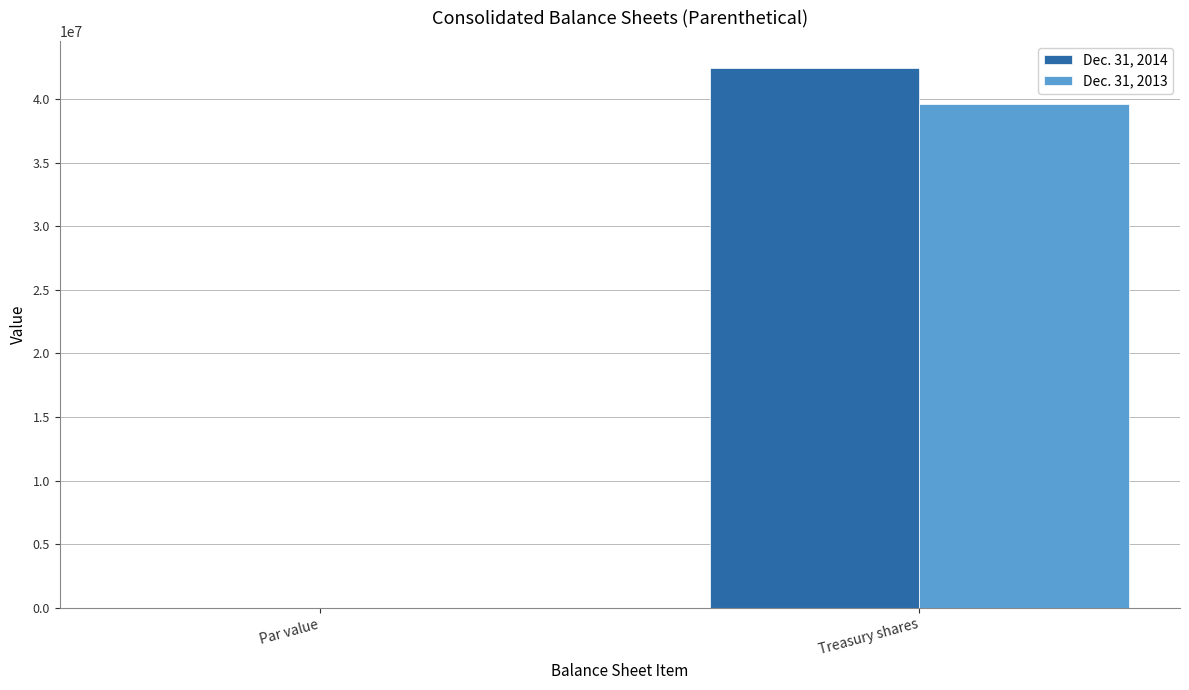

Which series has the largest total across all categories?

Dec. 31, 2014